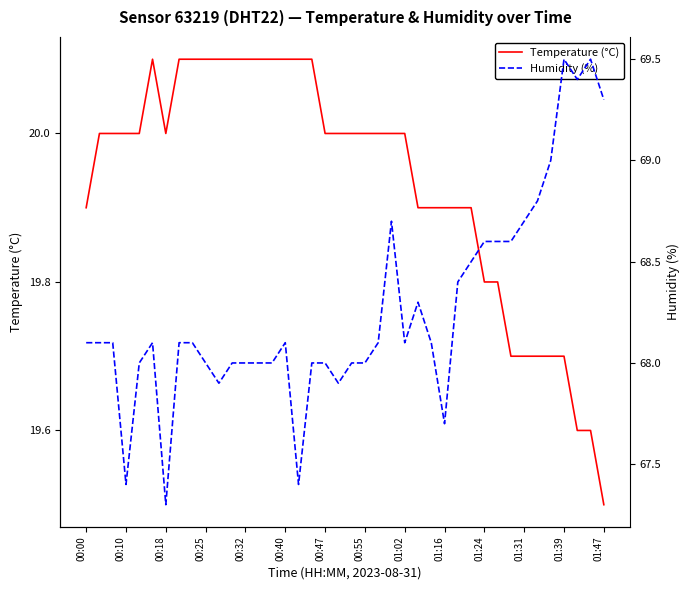

The Temperature (°C) series shows 29.2 at 00:18. True or false?

False